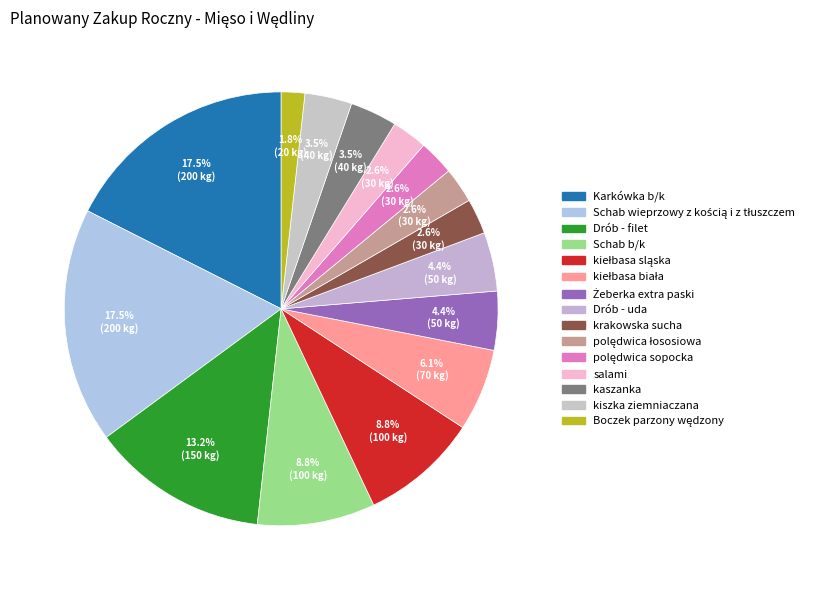

Which slice is the largest?

Karkówka b/k